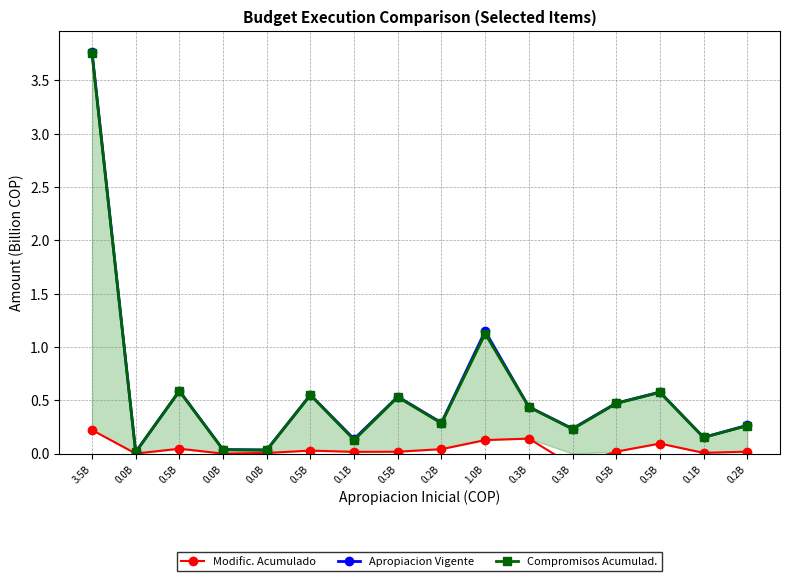

What is the difference between the second highest and second lowest values in the Compromisos Acumulad. series?

1.1